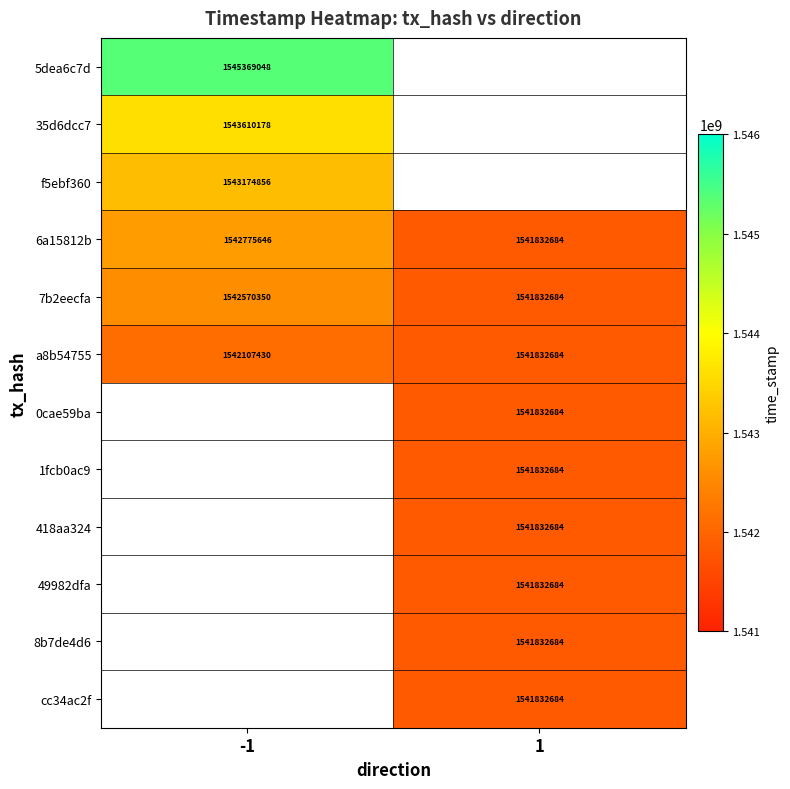

Is it true that 6a15812b equals 910103754 at 1?

False